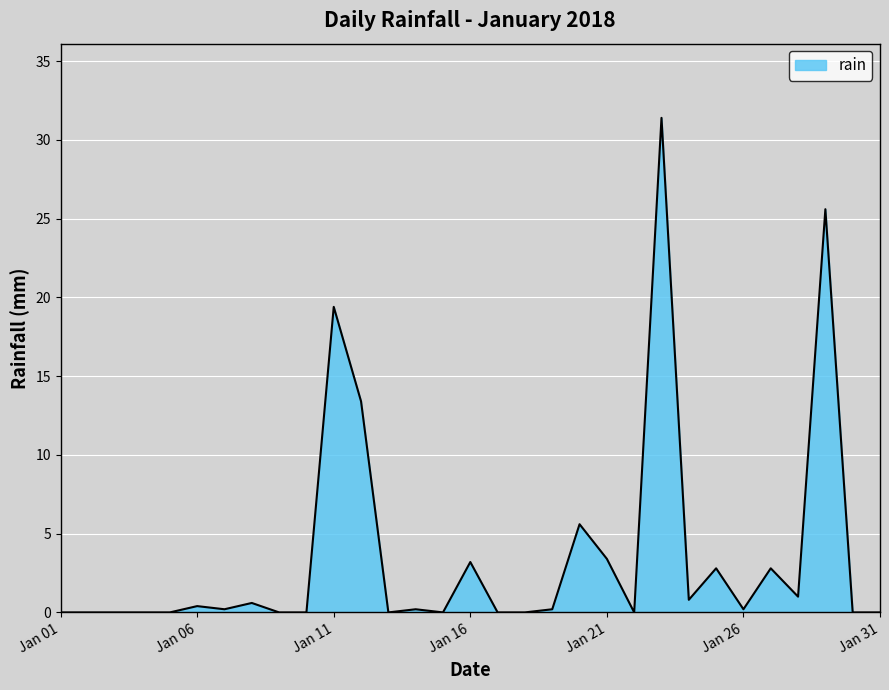

Reading left to right, what are all the values shown in this chart?

0.0	0.0	0.0	0.0	0.0	0.4	0.2	0.6	0.0	0.0	19.4	13.4	0.0	0.2	0.0	3.2	0.0	0.0	0.2	5.6	3.4	0.0	31.4	0.8	2.8	0.2	2.8	1.0	25.6	0.0	0.0